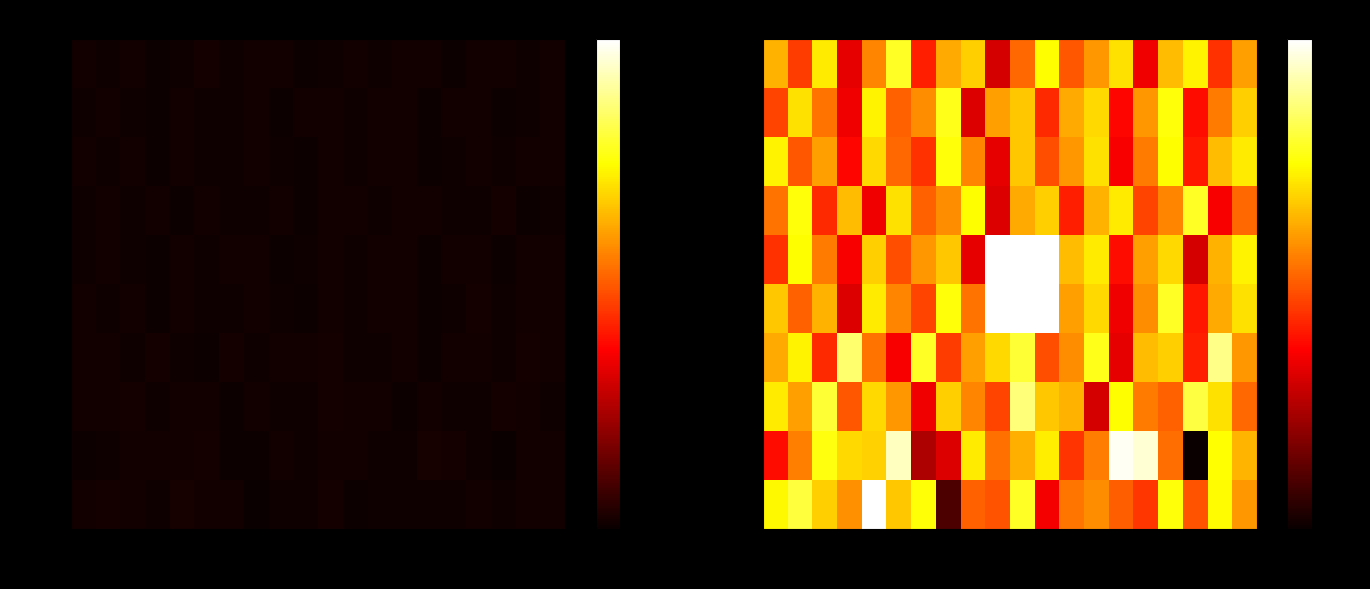

What is the spread (max minus min) of values at s9?

0.7